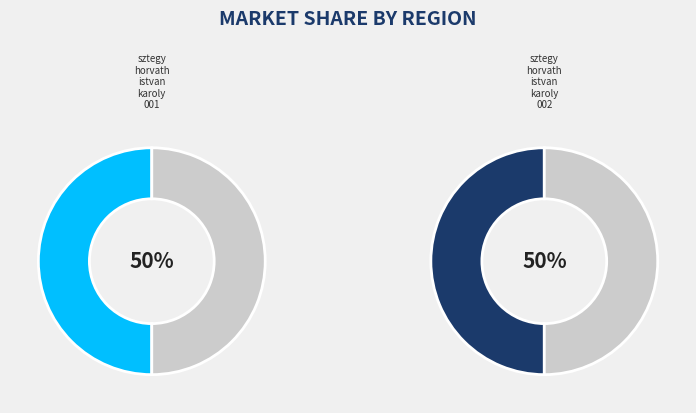

What is the ratio of the value at sztegy-horvath-istvan-karoly-001 to the value at sztegy-horvath-istvan-karoly-002?

1.0